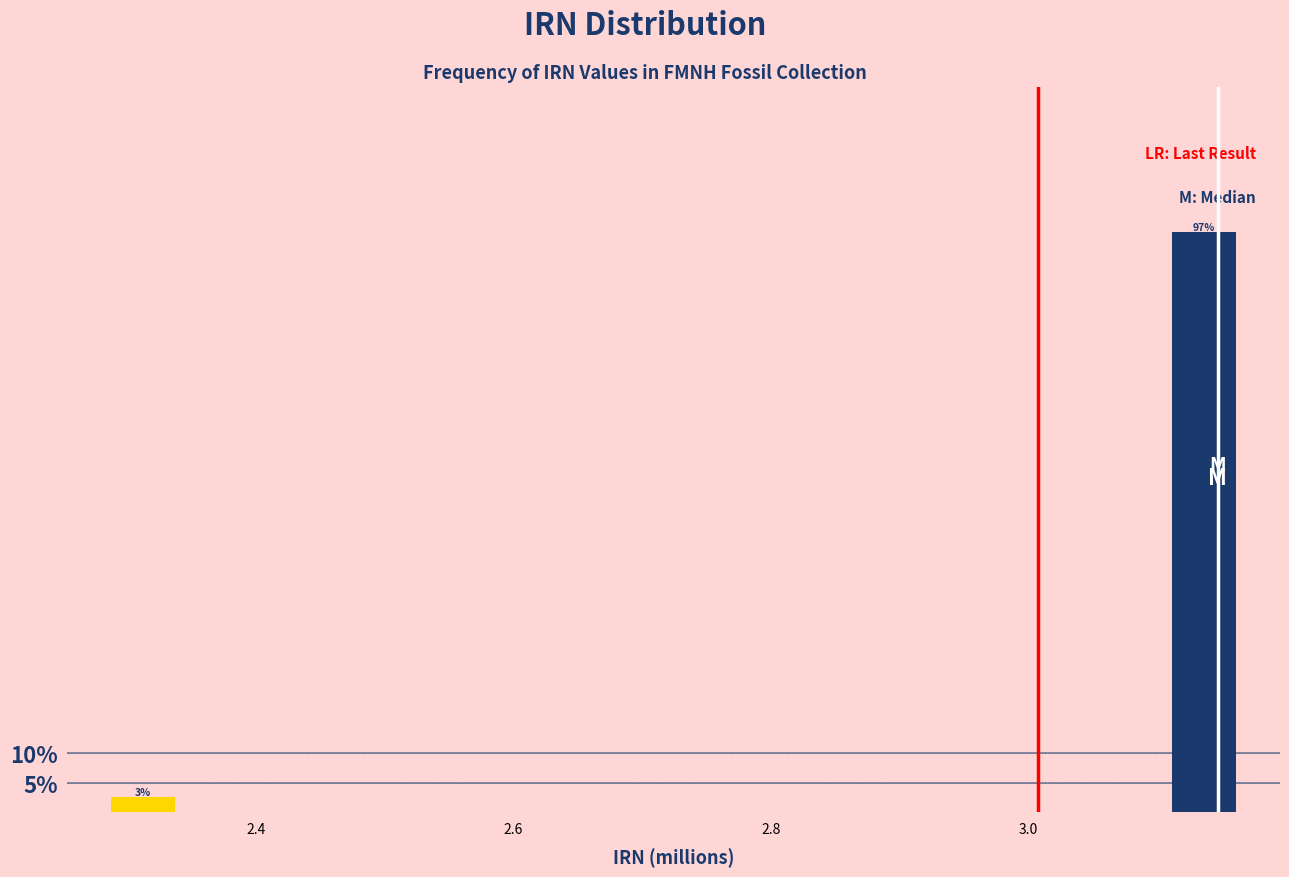

Read against the x-axis, roughly where is the centre of the tallest bar?

3.14